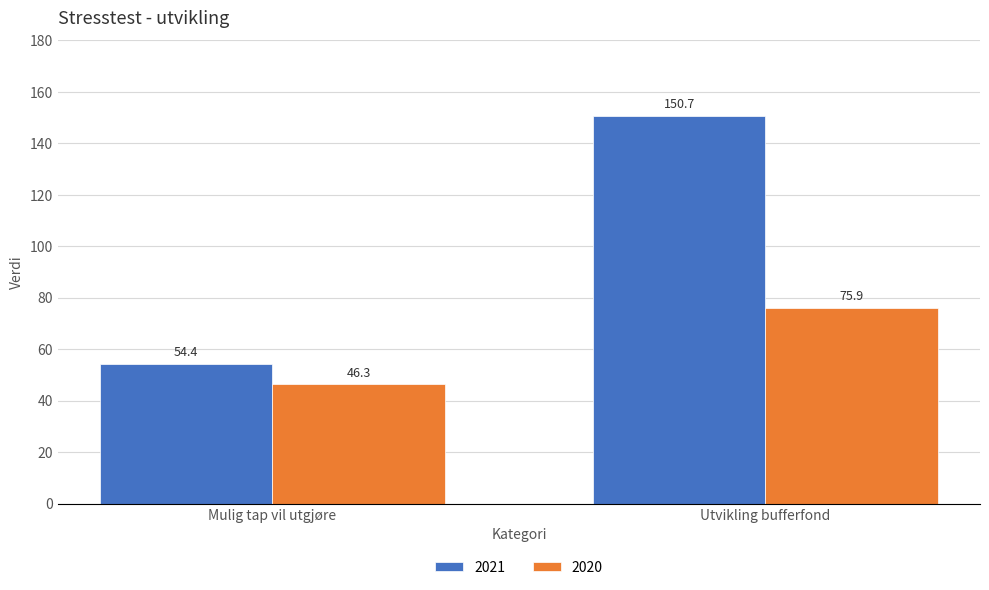

Where is 2021 nearest to the value 102?

Mulig tap vil utgjøre